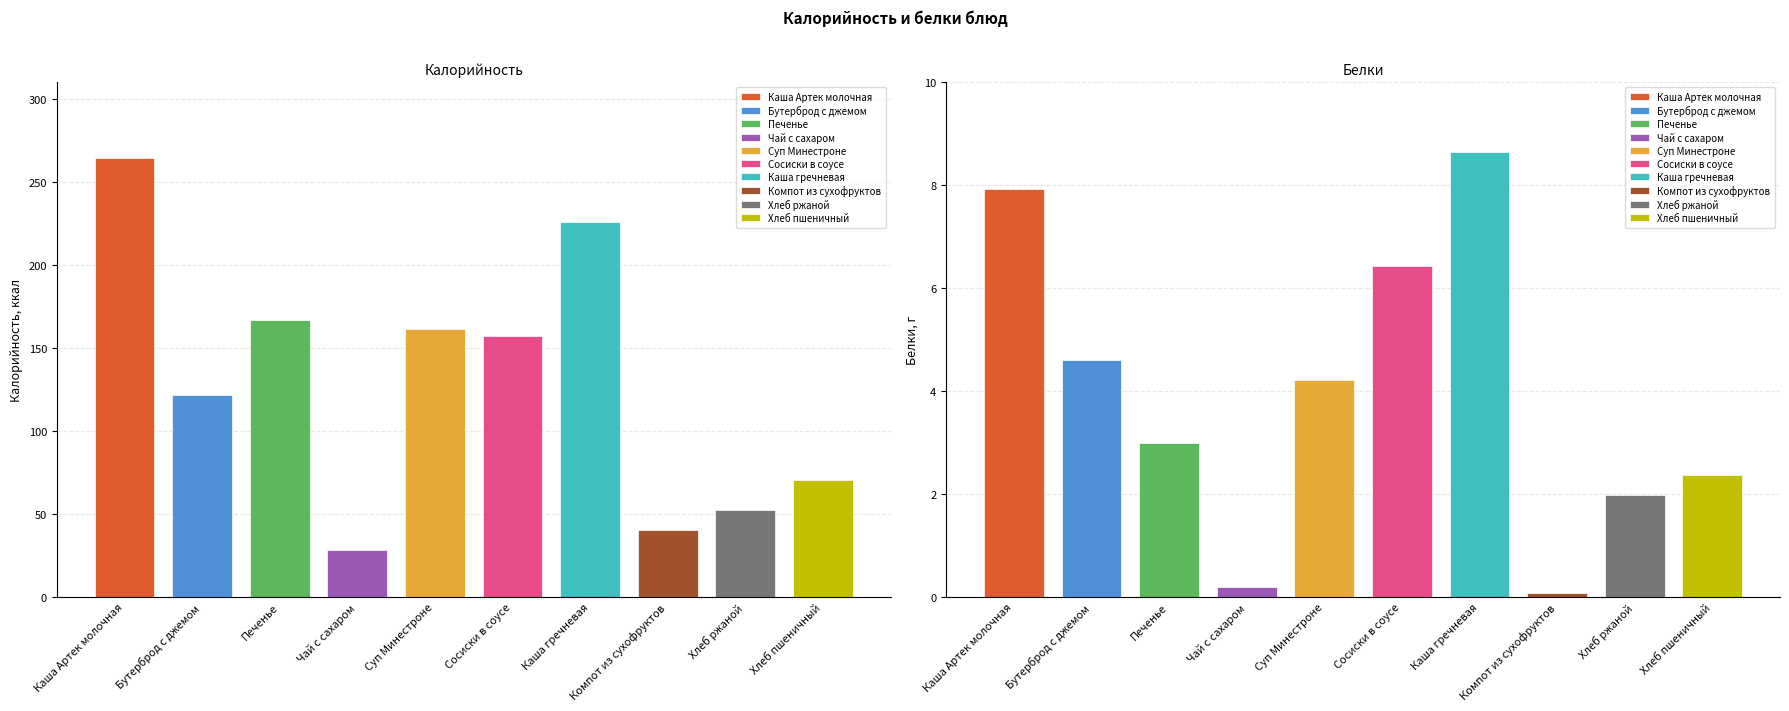

Rank the categories by Белки value from highest to lowest.

Каша гречневая, Каша Артек молочная, Сосиски в соусе, Бутерброд с джемом, Суп Минестроне, Печенье, Хлеб пшеничный, Хлеб ржаной, Чай с сахаром, Компот из сухофруктов